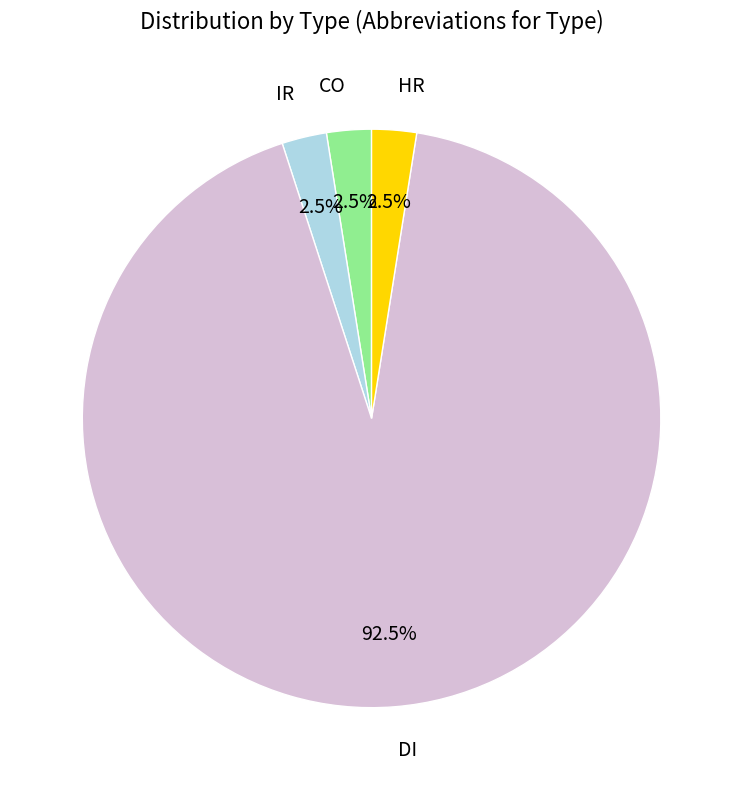

What is the largest slice in the pie chart?

DI